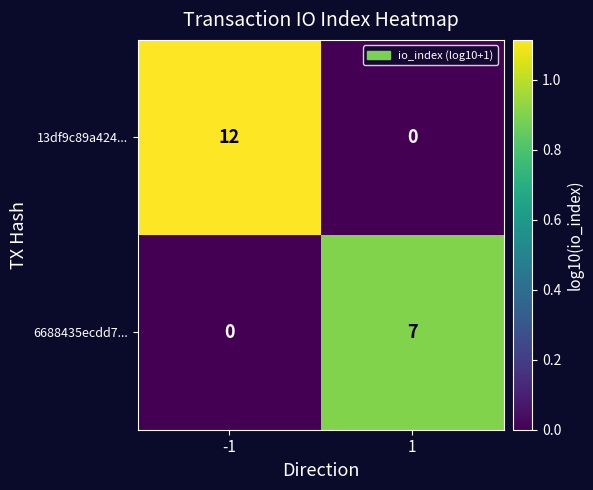

At 1, list the series in order from smallest to largest.

13df9c89a424..., 6688435ecdd7...